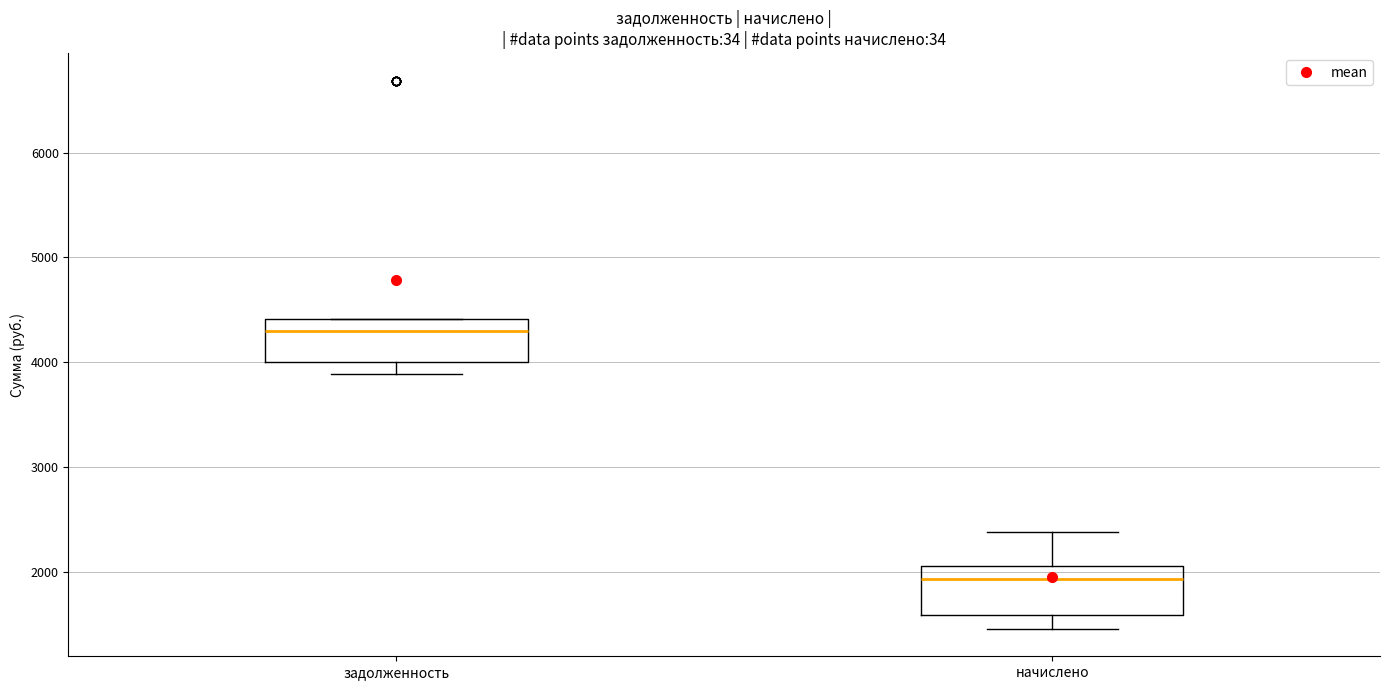

Which box has the lowest median line?

начислено